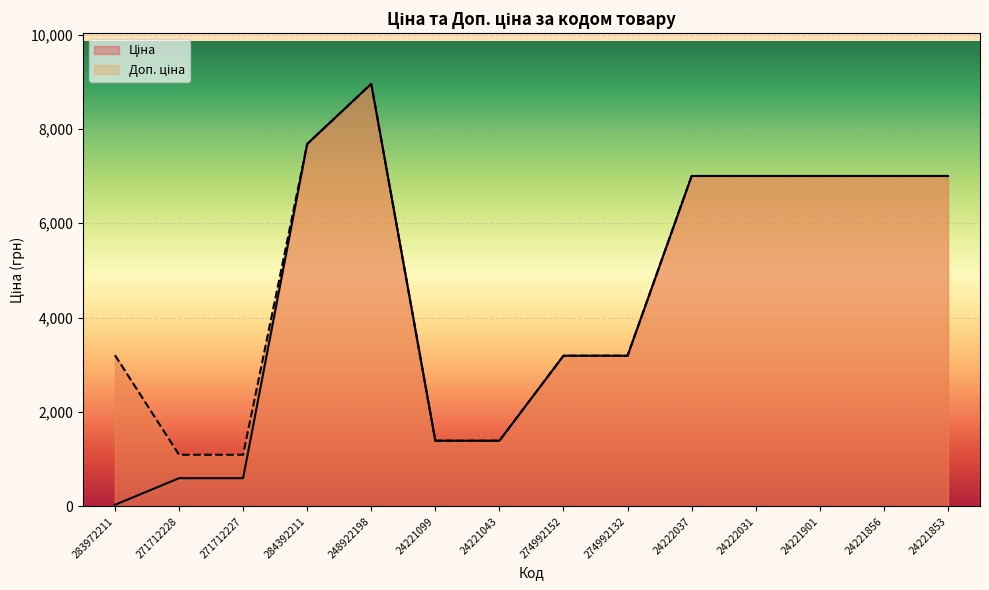

Rank the series by their maximum value, from highest to lowest.

Ціна, Доп. ціна